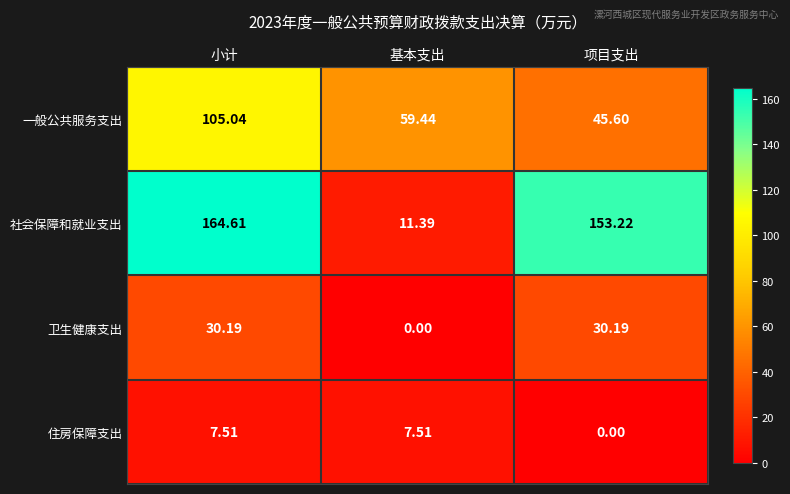

Which series has the largest range (max minus min)?

社会保障和就业支出